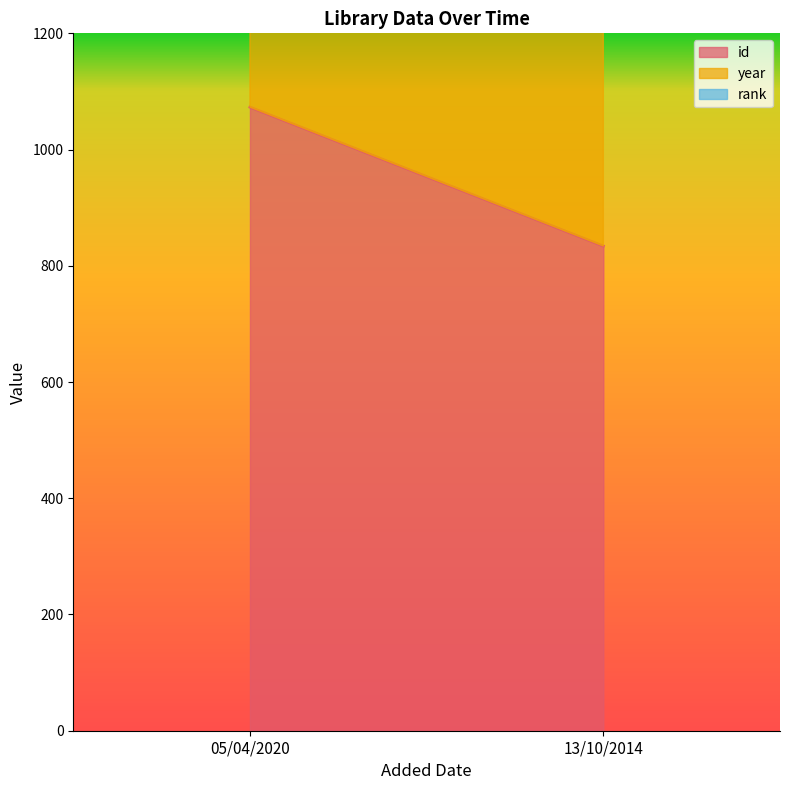

At which category is the sum across all series the highest?

05/04/2020